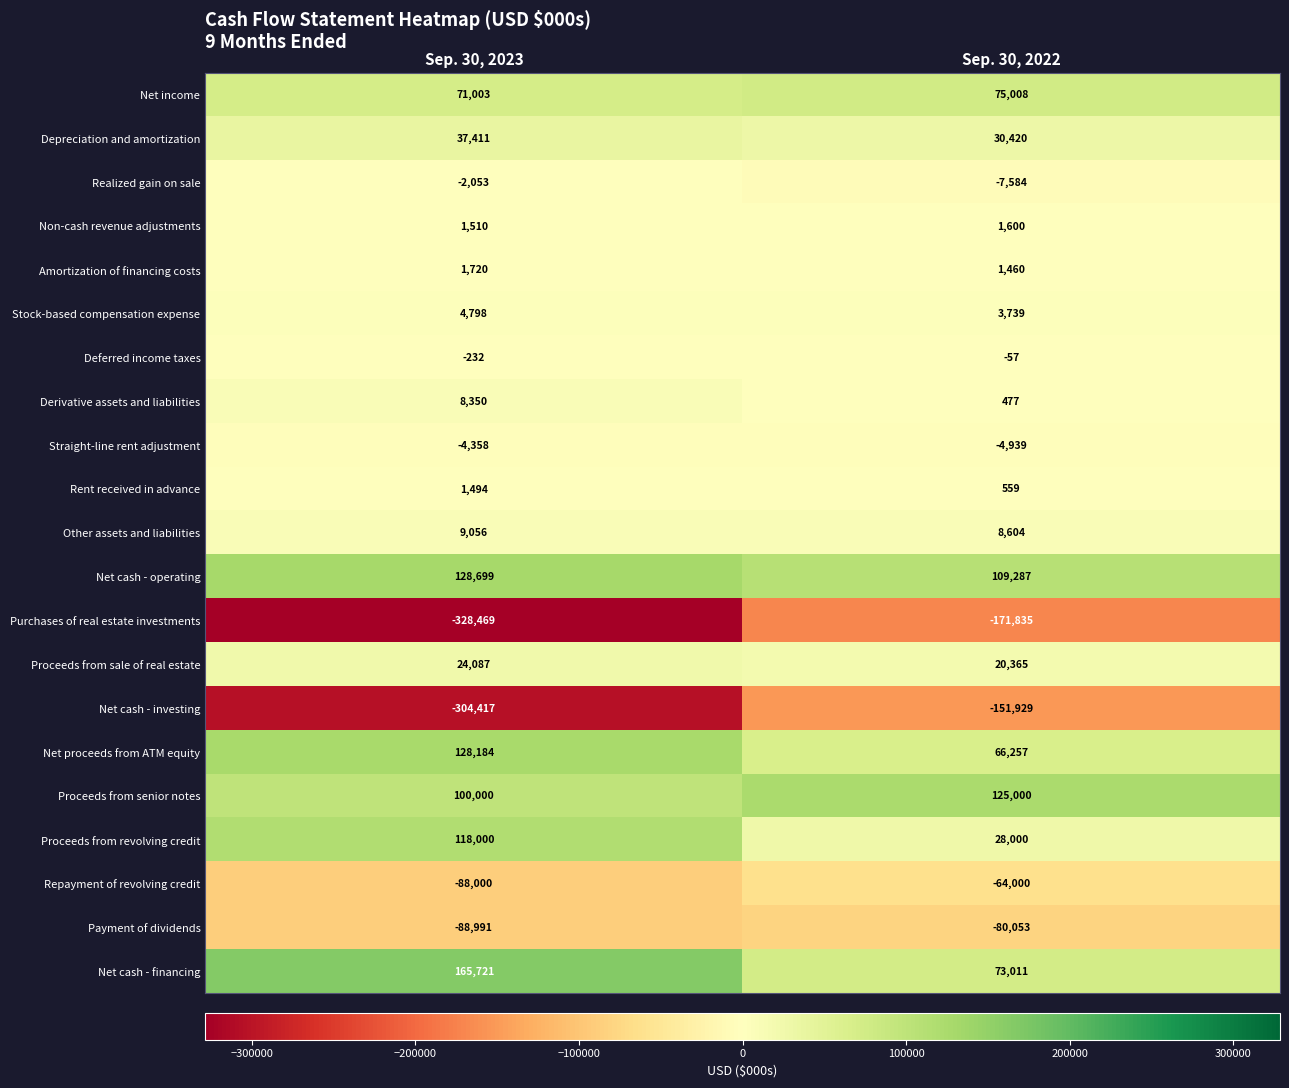

At Sep. 30, 2023, list the series in order from largest to smallest.

Net cash - financing, Net cash - operating, Net proceeds from ATM equity, Proceeds from revolving credit, Proceeds from senior notes, Net income, Depreciation and amortization, Proceeds from sale of real estate, Other assets and liabilities, Derivative assets and liabilities, Stock-based compensation expense, Amortization of financing costs, Non-cash revenue adjustments, Rent received in advance, Deferred income taxes, Realized gain on sale, Straight-line rent adjustment, Repayment of revolving credit, Payment of dividends, Net cash - investing, Purchases of real estate investments